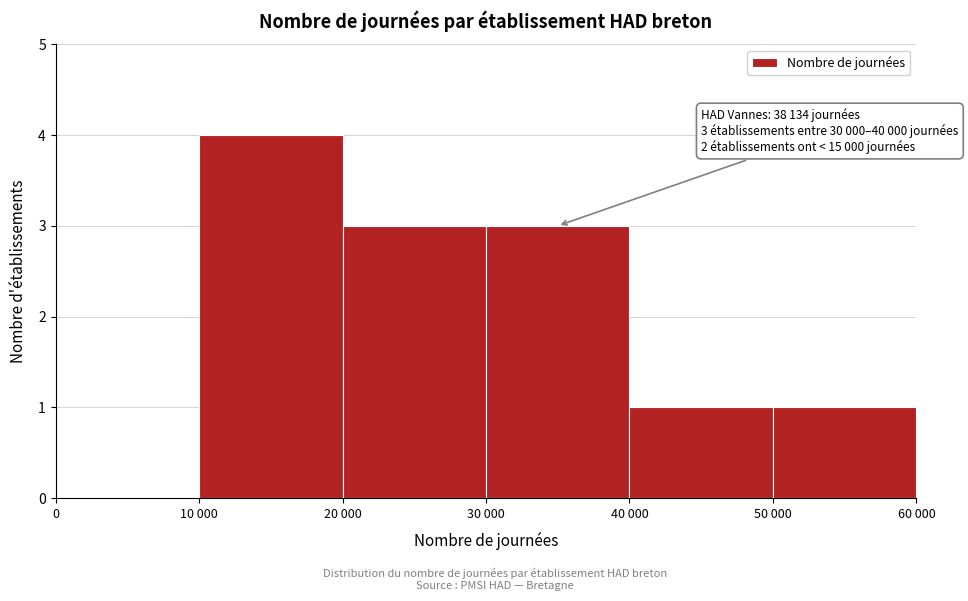

Reading right to left, extract all data points from this chart.

50 000=1	40 000=1	30 000=3	20 000=3	10 000=4	0=0